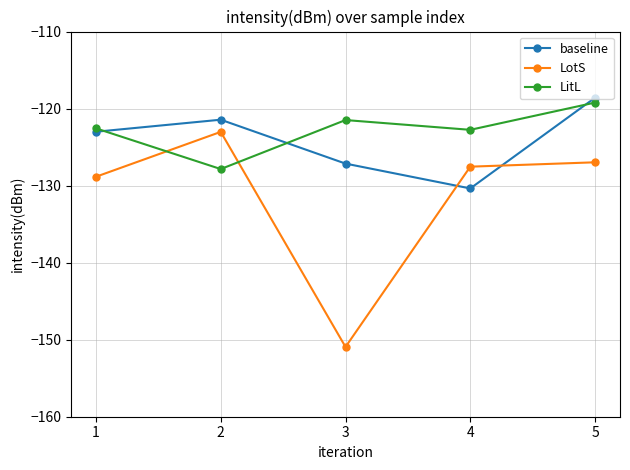

Where is the first local minimum for LotS?

3